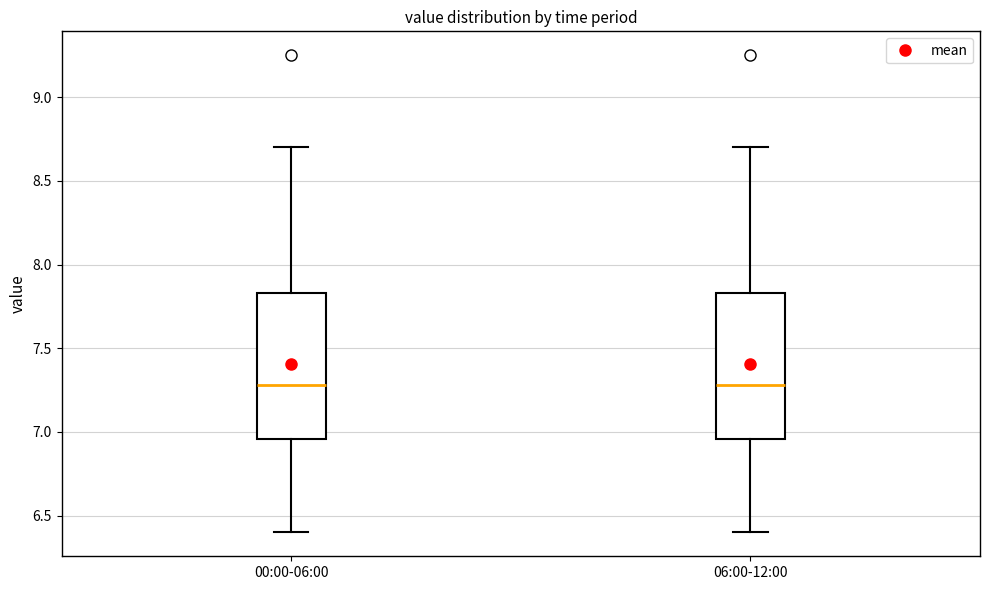

Where does the upper whisker of the box for 00:00-06:00 end on the y-axis? The values are not printed on the chart, so give them approximately, as read against the axis.

8.70